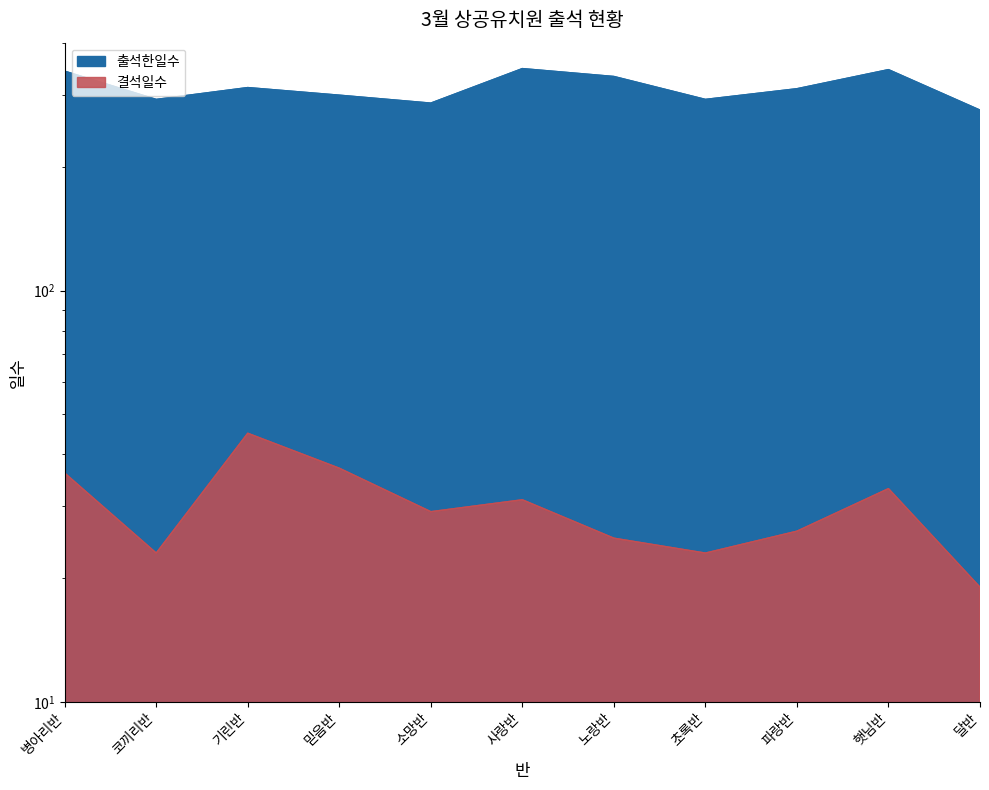

Rank the series by their maximum value, from lowest to highest.

결석일수, 출석한일수